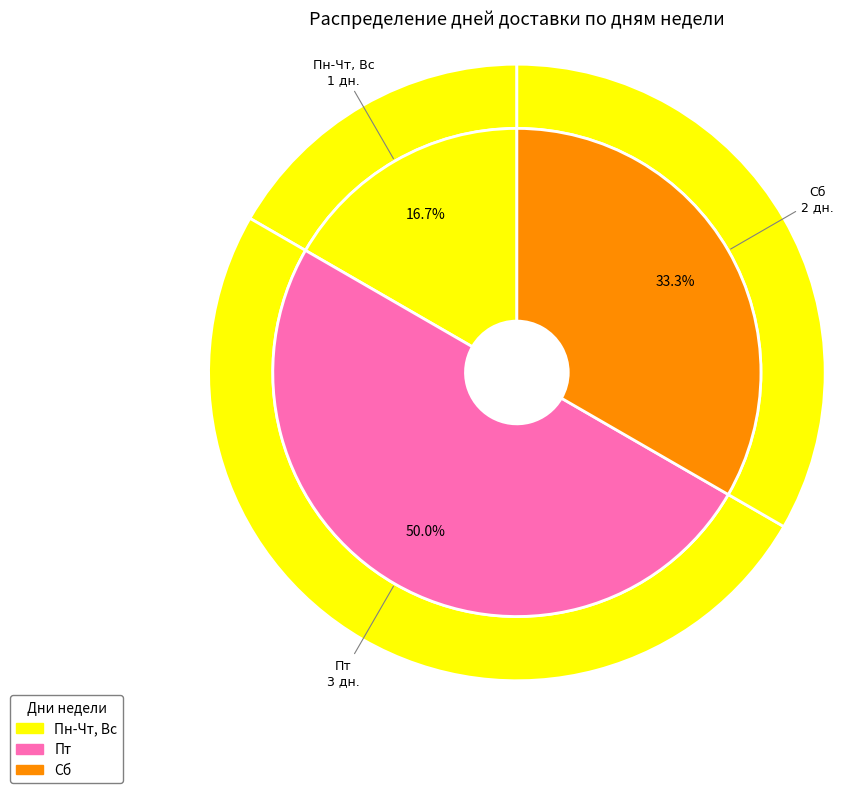

Is it true that Сб is 41% of the pie?

False